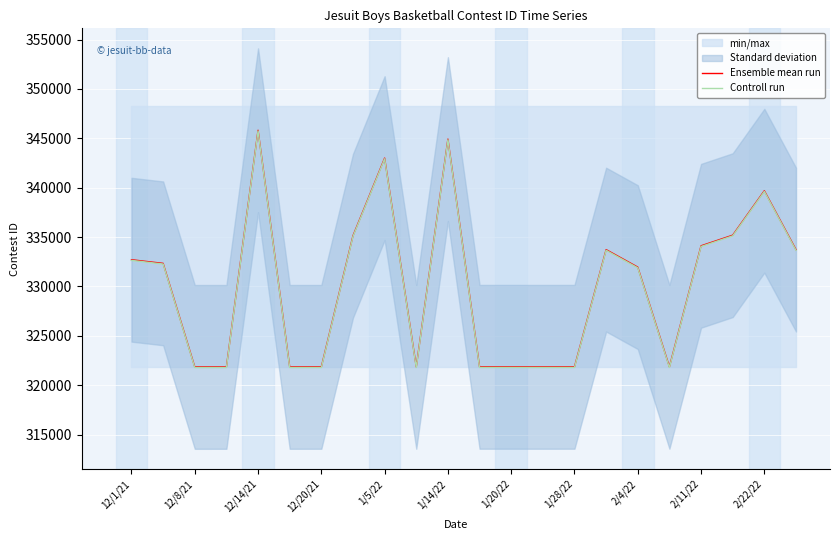

What is the minimum value for Controll run?

321785.6